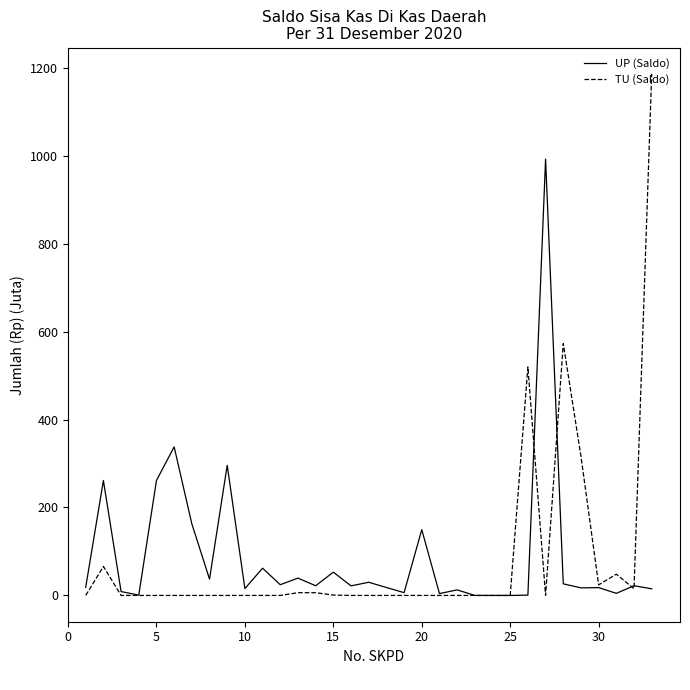

Which series has the largest range (max minus min)?

TU (Saldo)